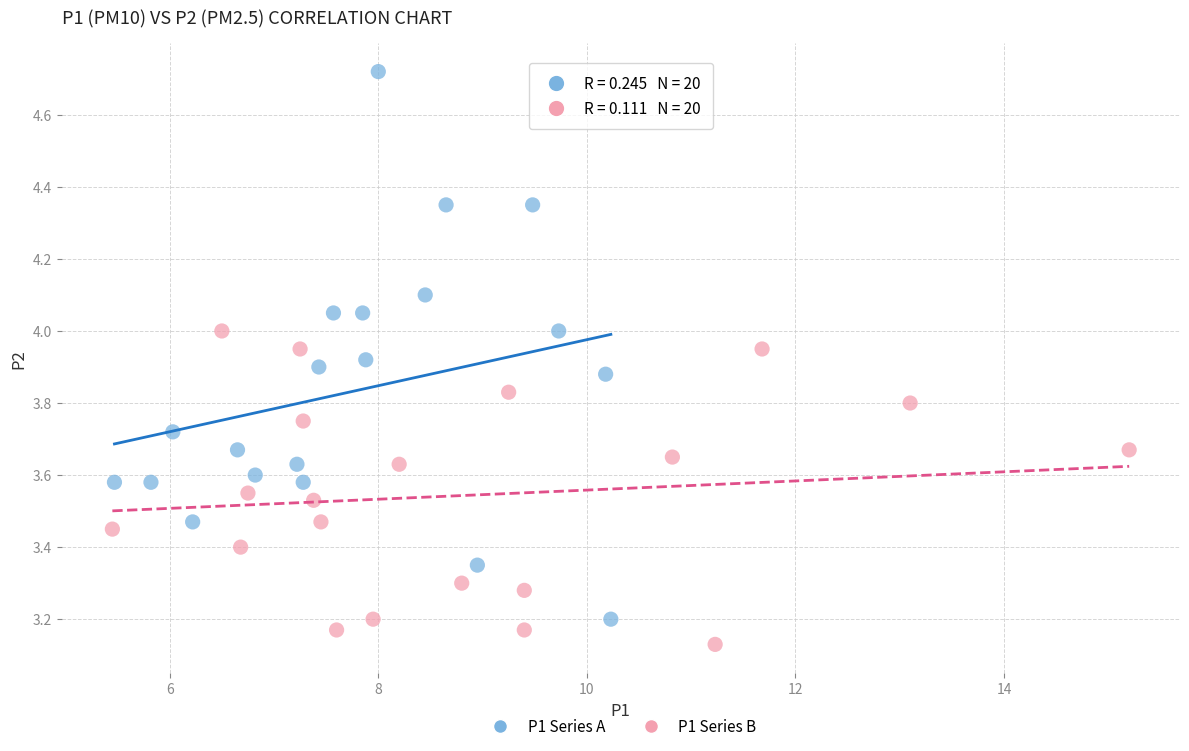

Which series contains the highest Y value?

P1 Series A